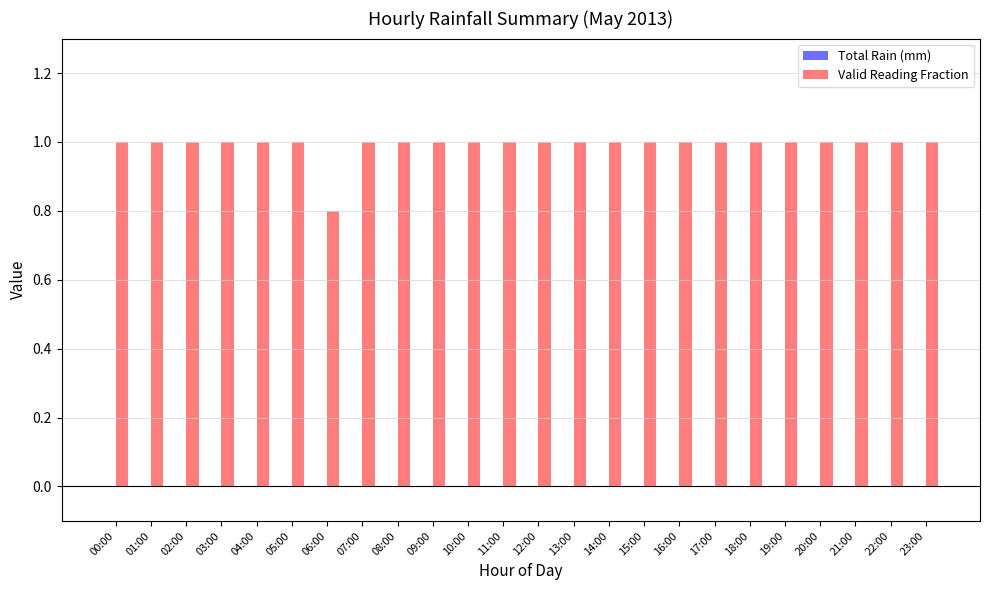

What position from the right is 13:00?

11